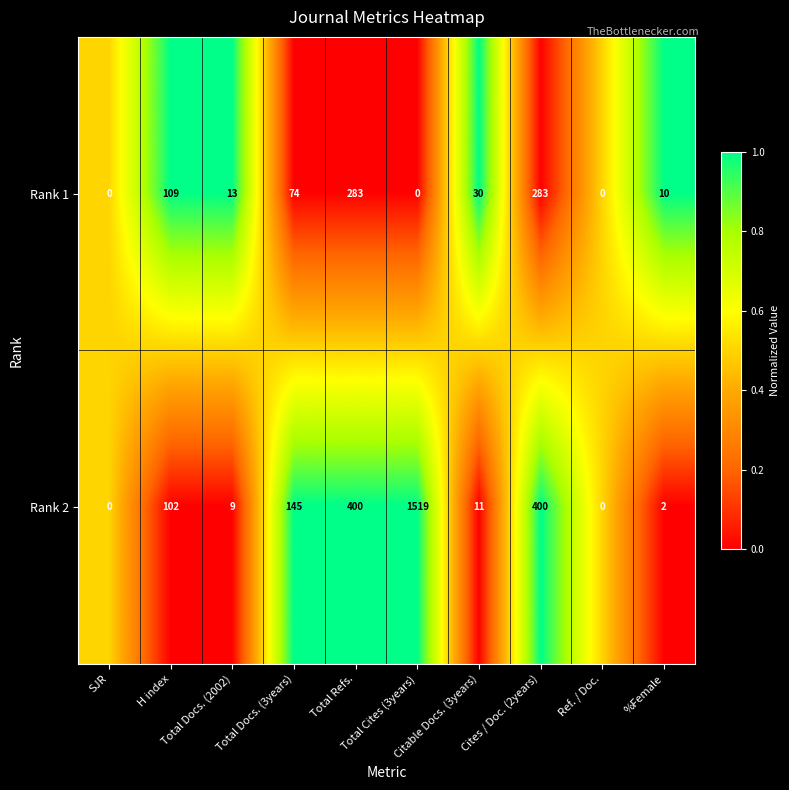

Which series has the largest total across all categories?

Rank 2